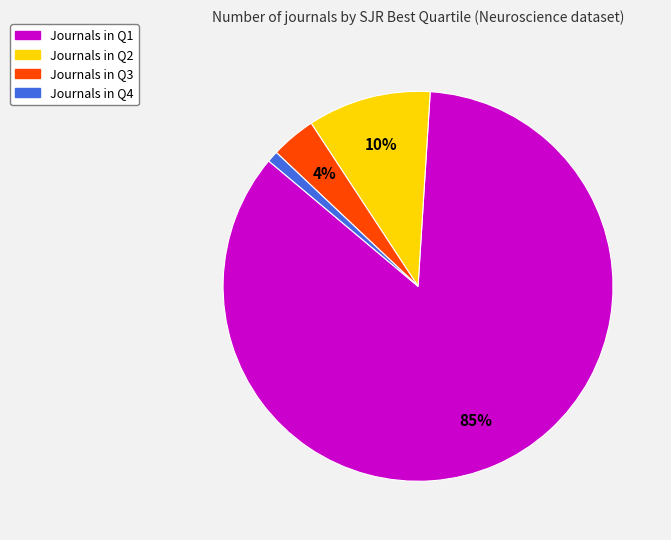

Is there a majority slice in this chart?

Yes